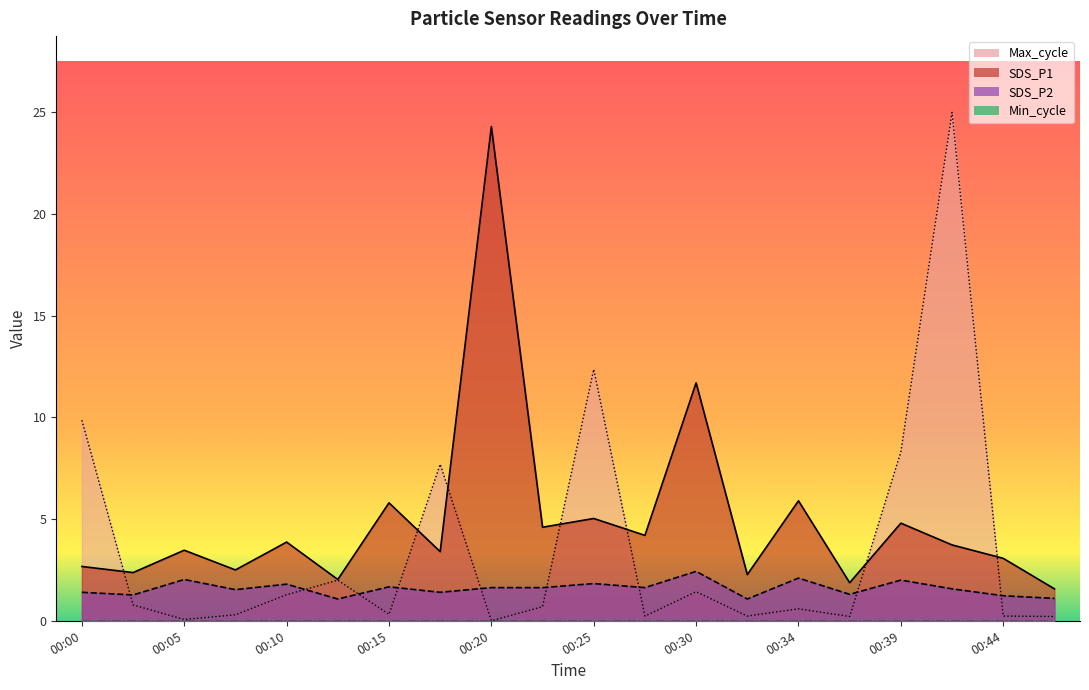

Reading right to left, transcribe all the data shown in this chart.

SDS_P1: 00:47=1.6	00:44=3.1	00:42=3.7	00:39=4.8	00:37=1.9	00:34=5.9	00:32=2.3	00:30=11.7	00:27=4.2	00:25=5.0	00:22=4.6	00:20=24.3	00:17=3.4	00:15=5.8	00:12=2.0	00:10=3.9	00:07=2.5	00:05=3.5	00:02=2.4	00:00=2.7
SDS_P2: 00:47=1.1	00:44=1.2	00:42=1.6	00:39=2.0	00:37=1.3	00:34=2.1	00:32=1.1	00:30=2.4	00:27=1.6	00:25=1.8	00:22=1.6	00:20=1.6	00:17=1.4	00:15=1.7	00:12=1.1	00:10=1.8	00:07=1.5	00:05=2.0	00:02=1.3	00:00=1.4
Max_cycle: 00:47=0.2	00:44=0.2	00:42=25.0	00:39=8.3	00:37=0.2	00:34=0.6	00:32=0.2	00:30=1.4	00:27=0.2	00:25=12.4	00:22=0.7	00:20=0.0	00:17=7.7	00:15=0.3	00:12=2.0	00:10=1.3	00:07=0.3	00:05=0.1	00:02=0.8	00:00=9.9